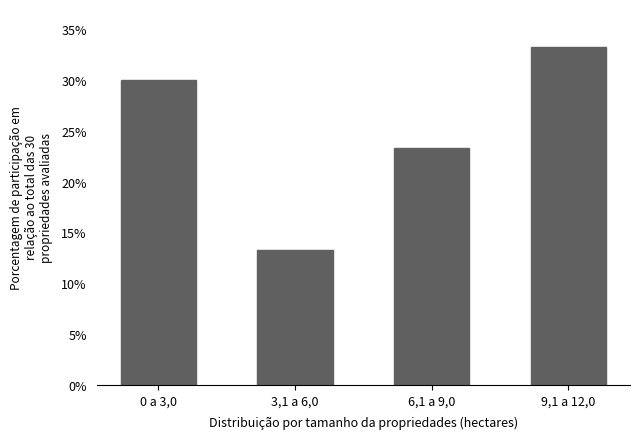

Reading left to right, extract all data points from this chart.

0 a 3,0=30.0	3,1 a 6,0=13.3	6,1 a 9,0=23.3	9,1 a 12,0=33.3